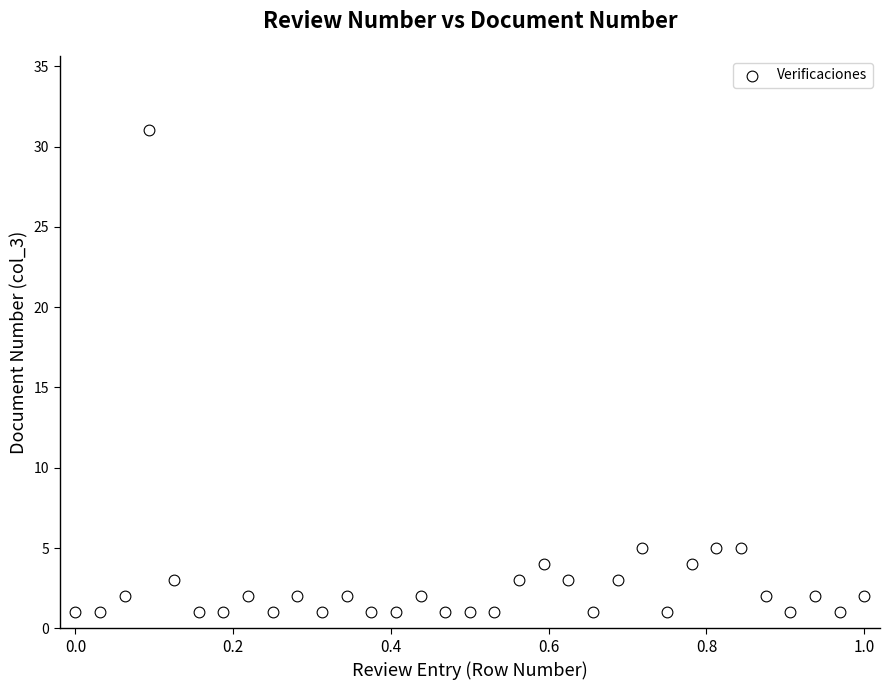

What is the range of Y values (max minus min)?

30